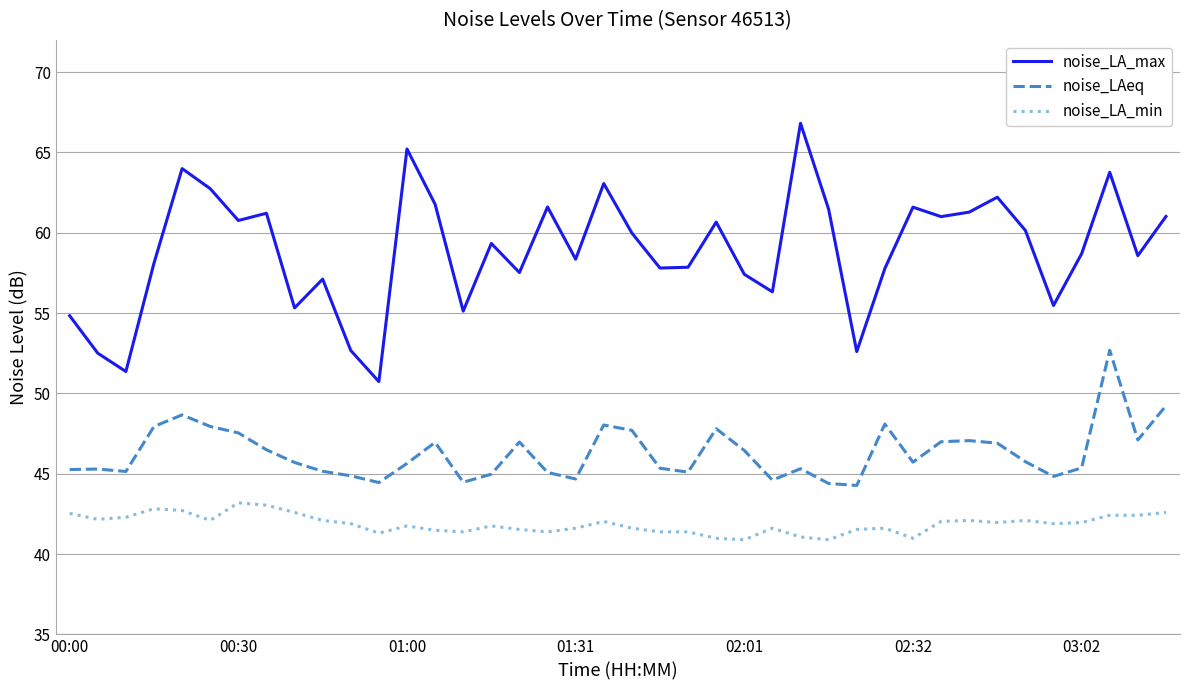

What is the minimum value for noise_LAeq?

44.3